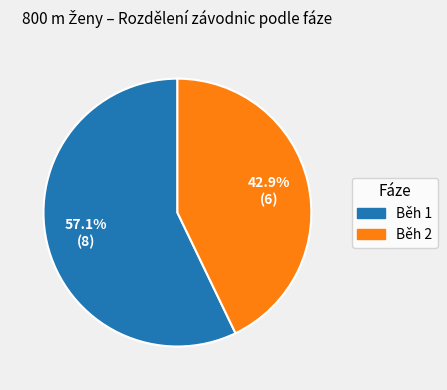

What is the smallest slice in the pie chart?

Běh 2